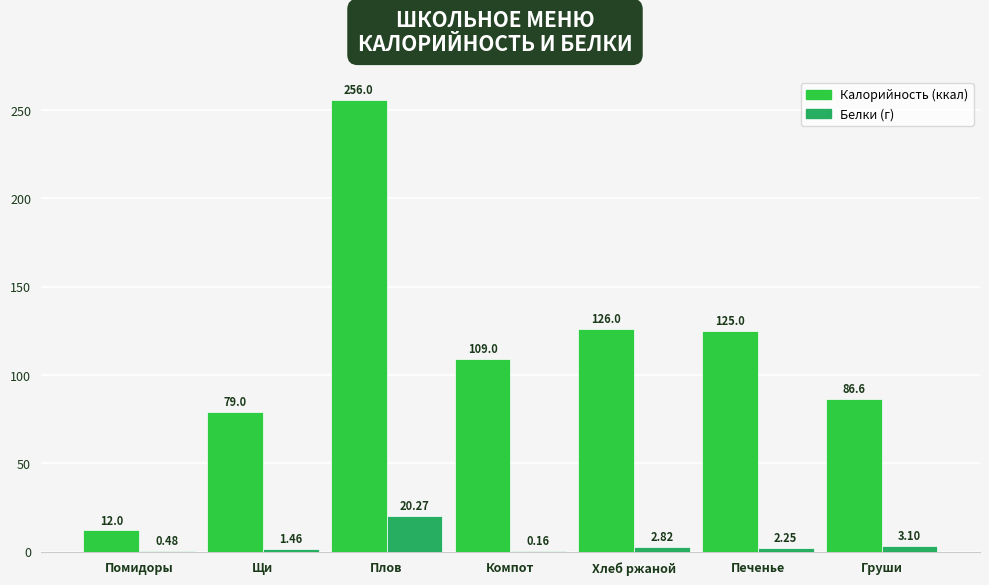

At which category does the chart reach its peak across all series?

Плов